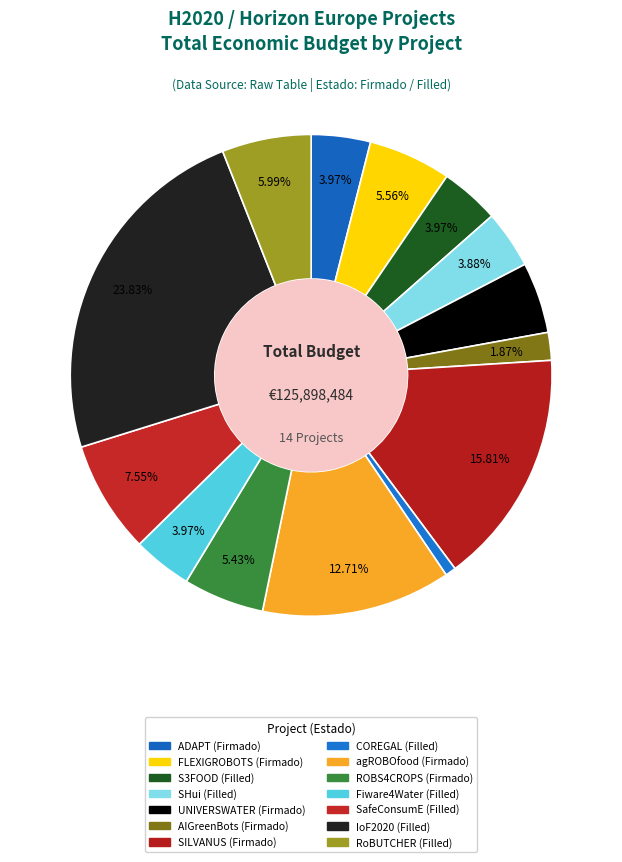

Which category has the smallest portion of the pie?

COREGAL (Filled)